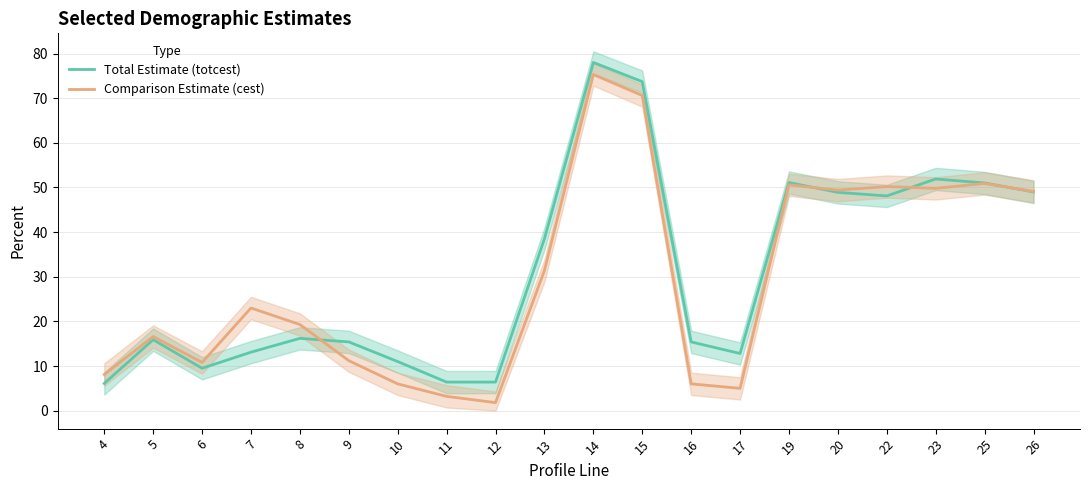

True or false: Total Estimate (totcest) has a value of 11.0 at 10.

True